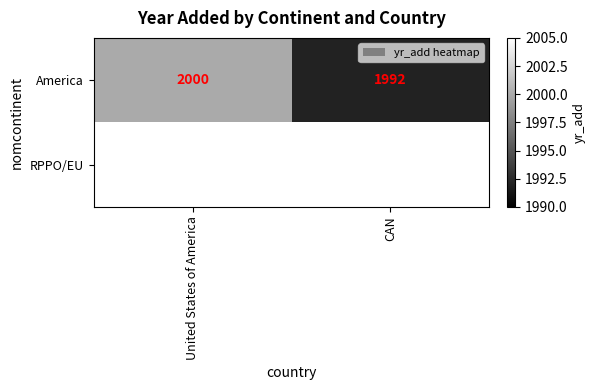

At how many categories does at least one series exceed 1996?

1